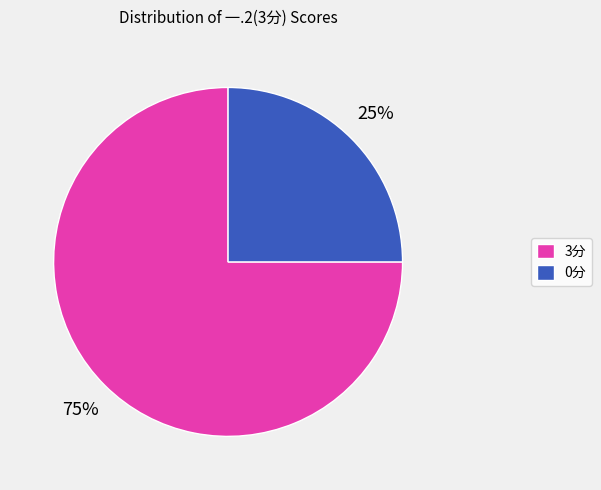

Is there any slice that represents more than half of the pie?

Yes